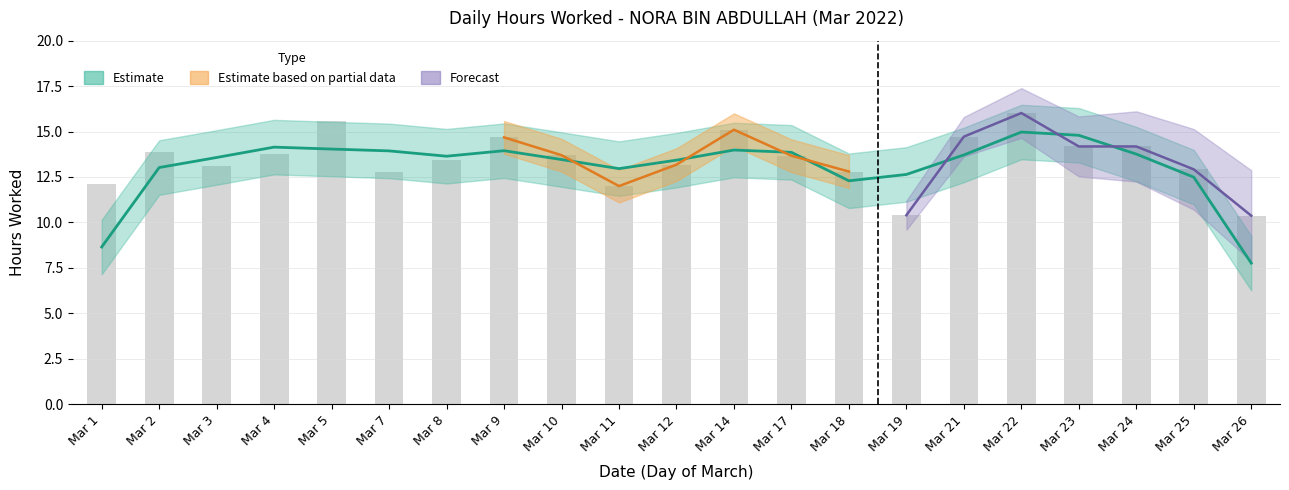

Where is the data nearest to the value 13?

Mar 25